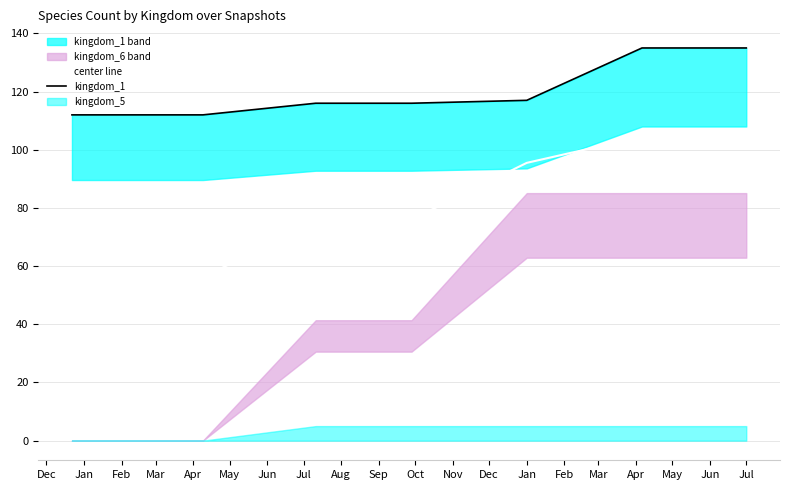

Which series has the largest total across all categories?

kingdom_1